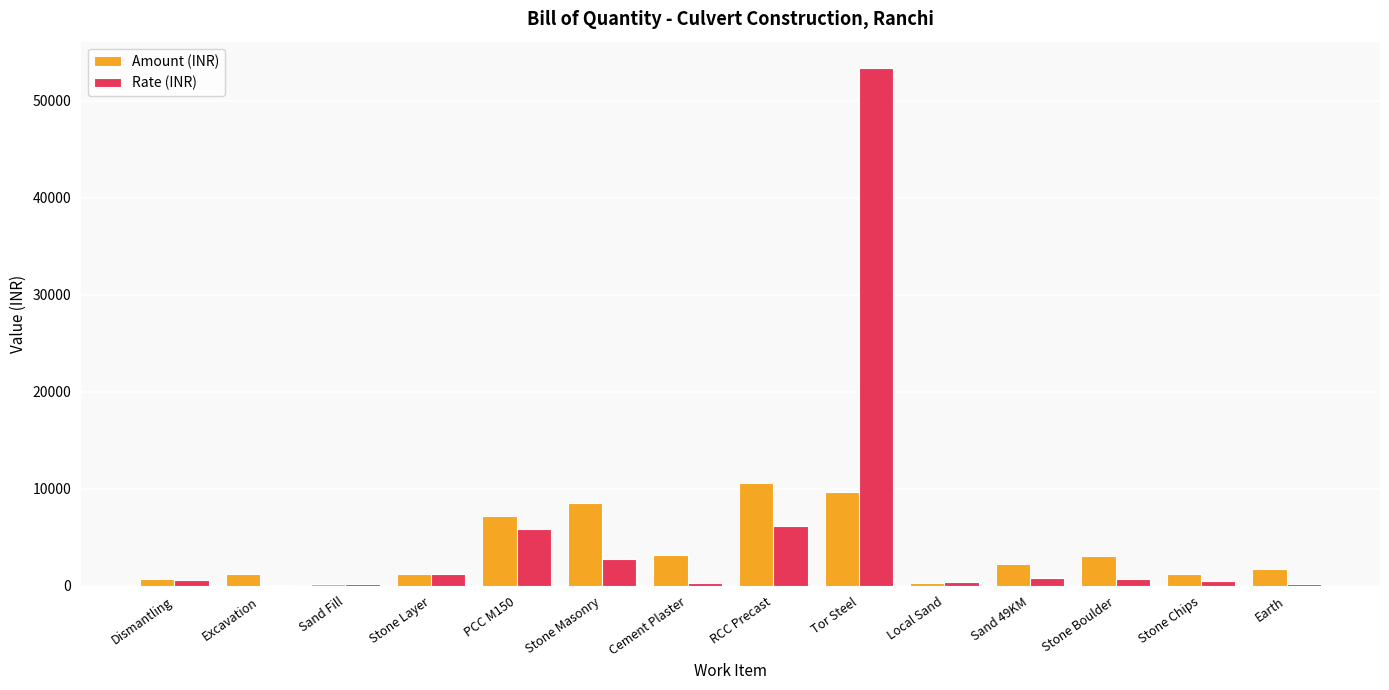

What is the highest value of the Rate (INR) series?

53433.9